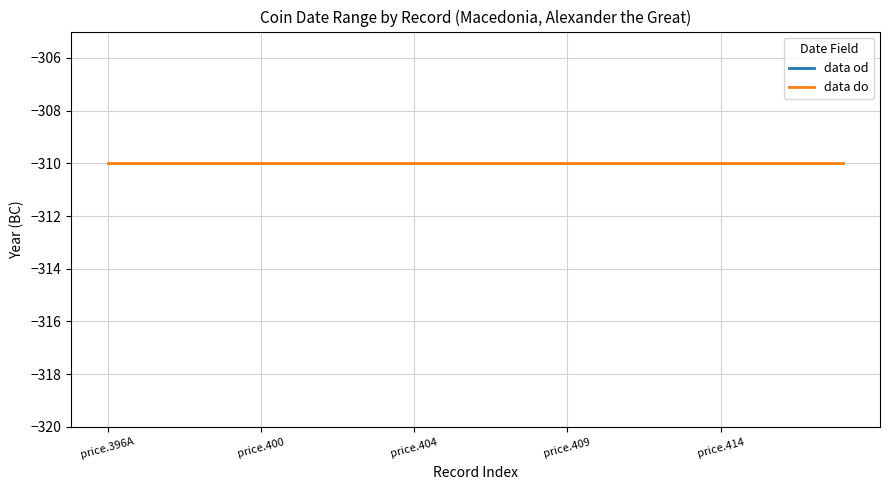

Is the value of data od at price.414 greater than the value of data do at 19?

No